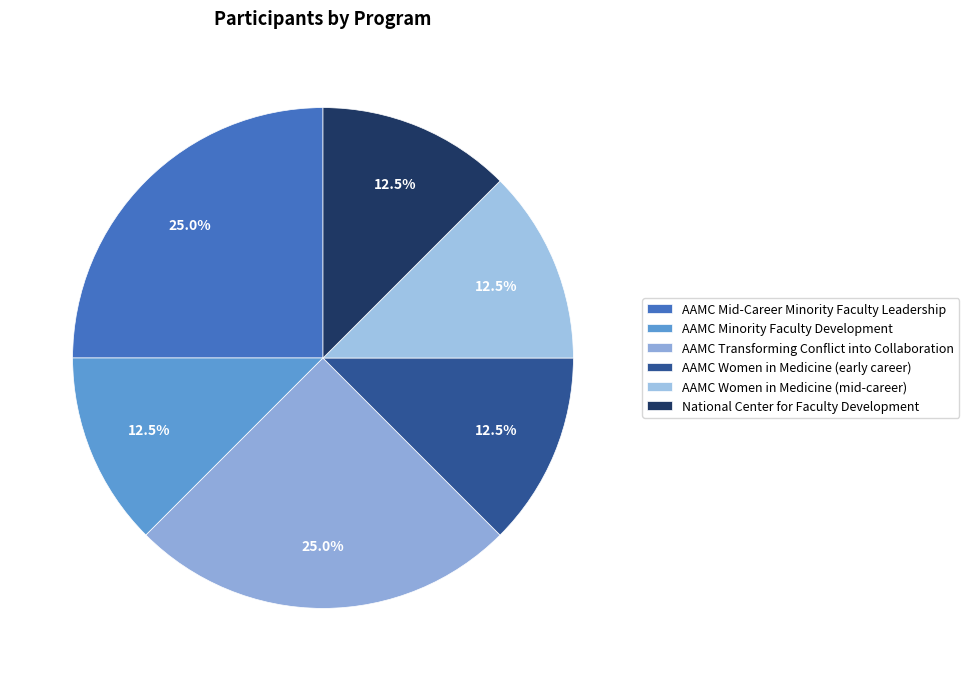

Do AAMC Women in Medicine (early career) and AAMC Women in Medicine (mid-career) together represent more than half of the pie?

No